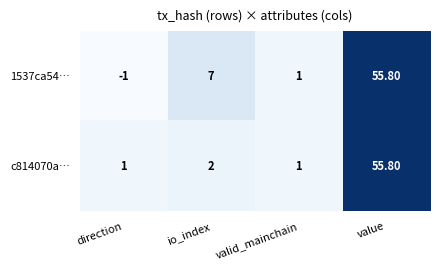

How many data points does each series have?

4